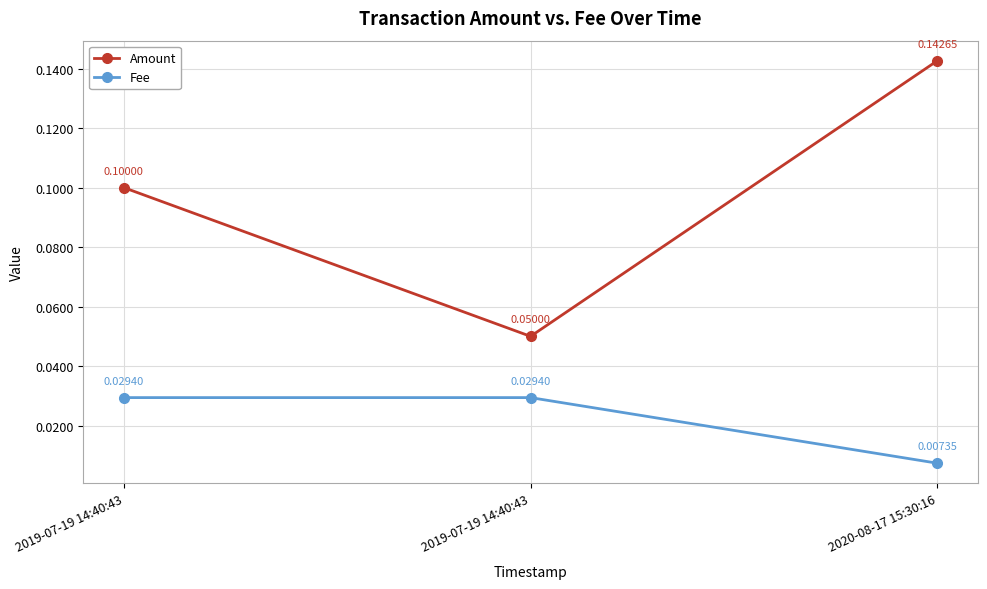

The Fee series shows 0.0 at 2019-07-19 14:40:43. True or false?

True